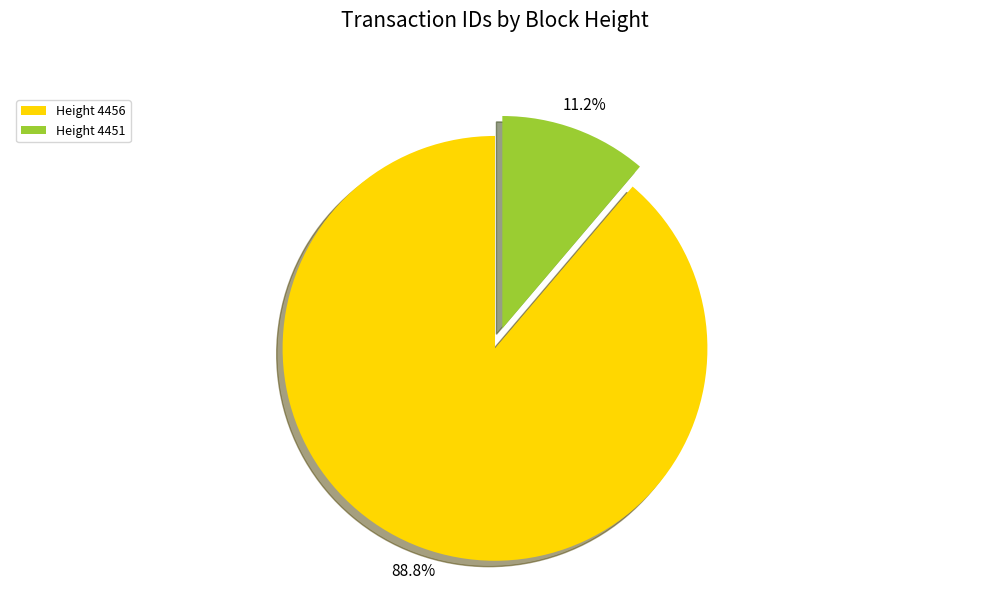

Is there a majority slice in this chart?

Yes